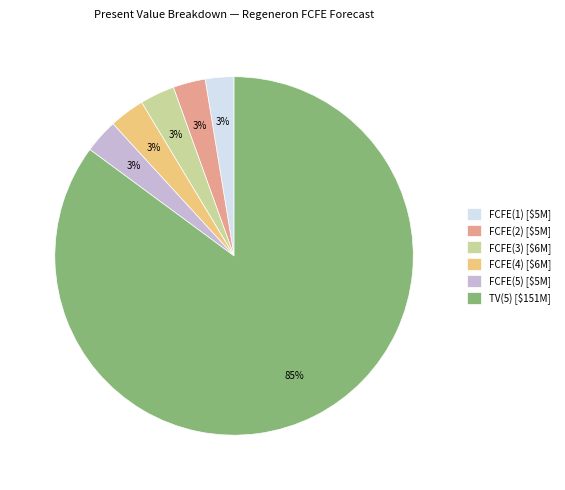

To the nearest percent, what percentage of the pie is FCFE(3) [$6M]?

3%